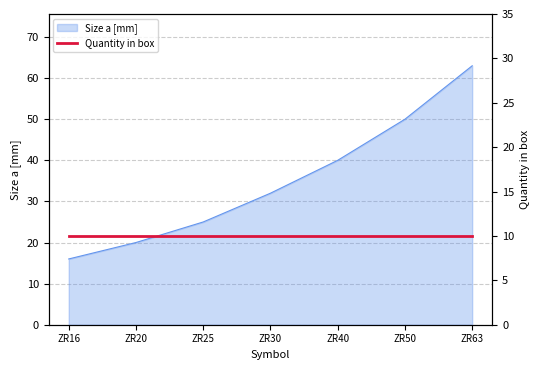

Reading right to left, extract all data points from this chart.

63	50	40	32	25	20	16